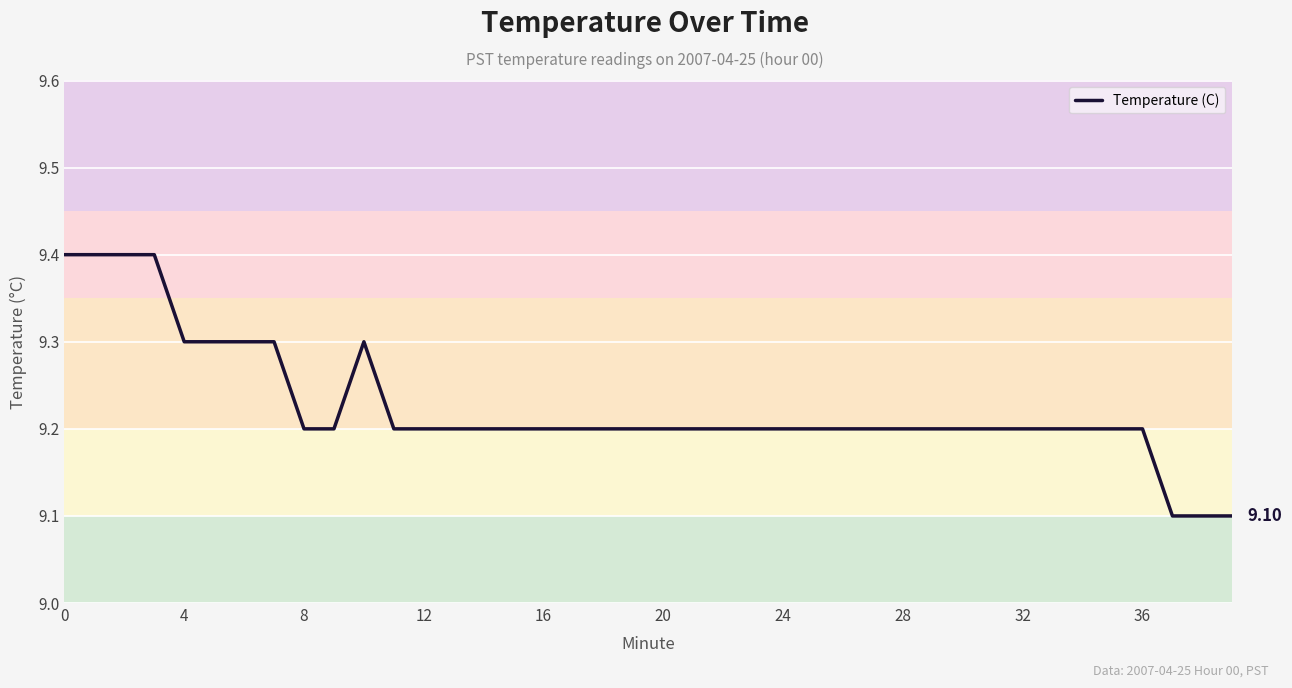

What is the difference between the maximum and minimum values?

0.3